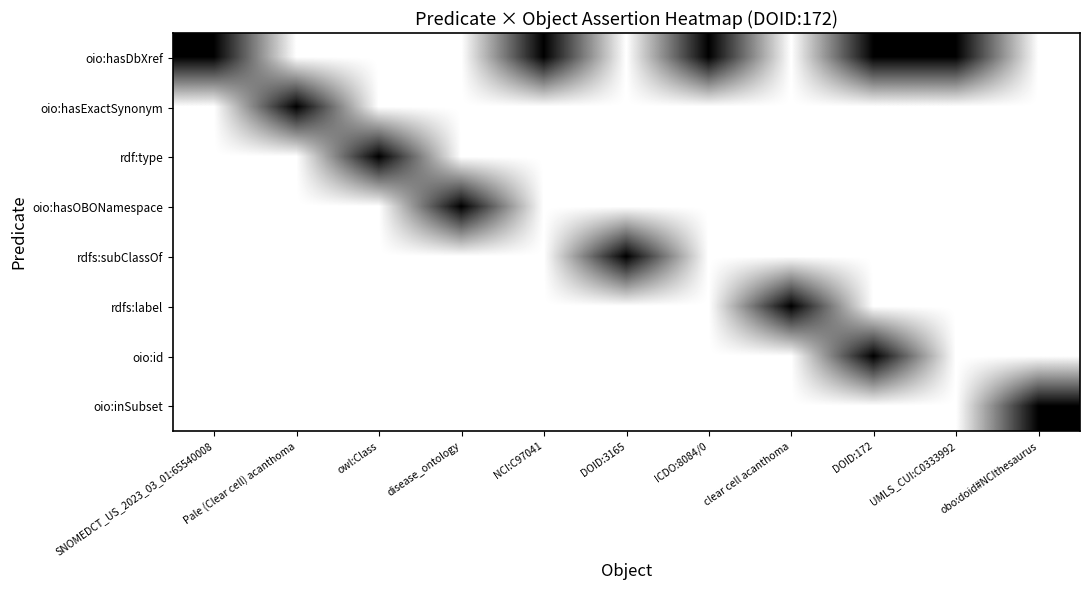

Between NCI:C97041 and ICDO:8084/0, which series saw the biggest shift?

oio:hasDbXref